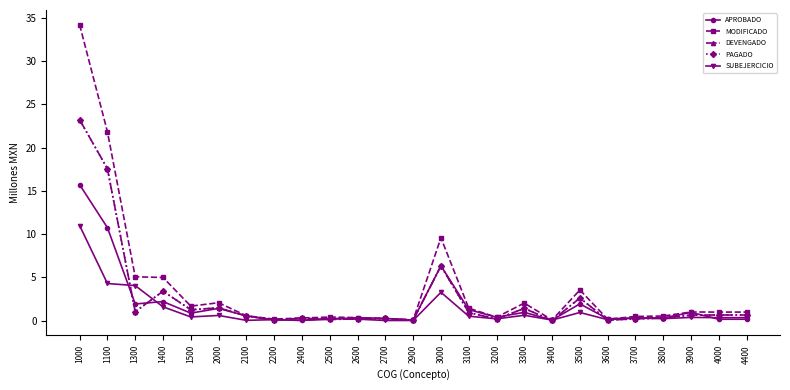

What is the value of the SUBEJERCICIO point at the 21st from the left?

0.3